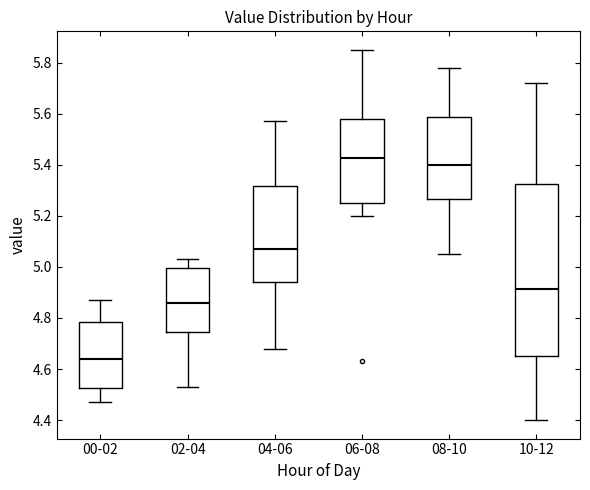

Comparing the boxes themselves (not the whiskers), which one is the tallest?

10-12